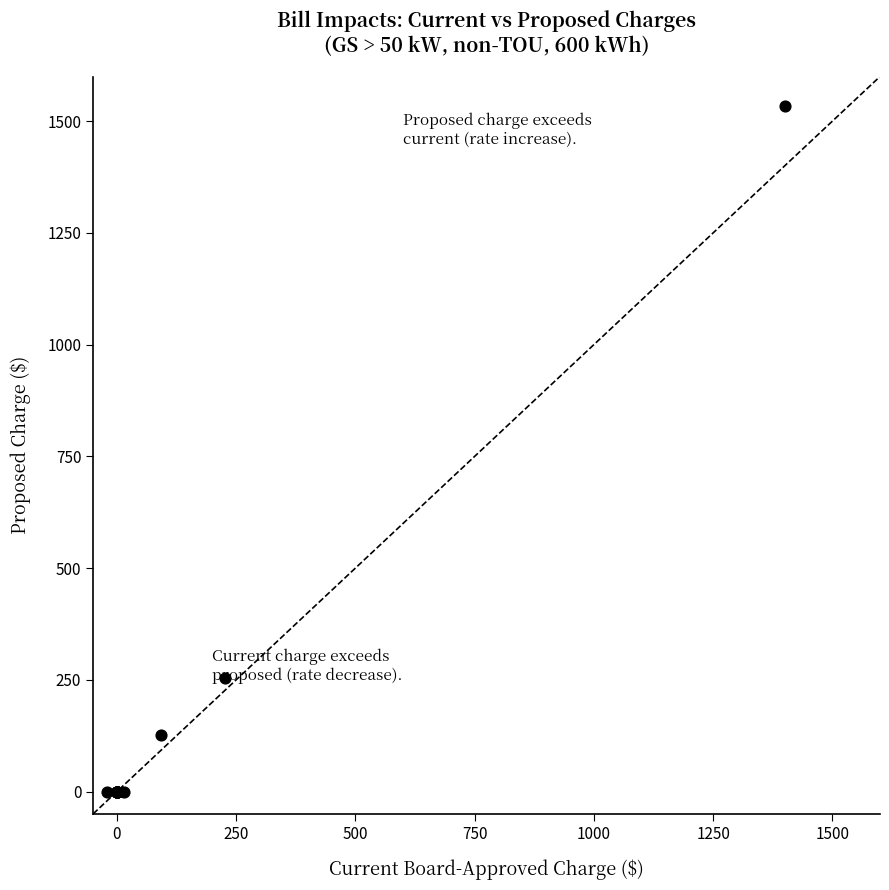

What Y value in the scatter plot is closest to 766?

253.5